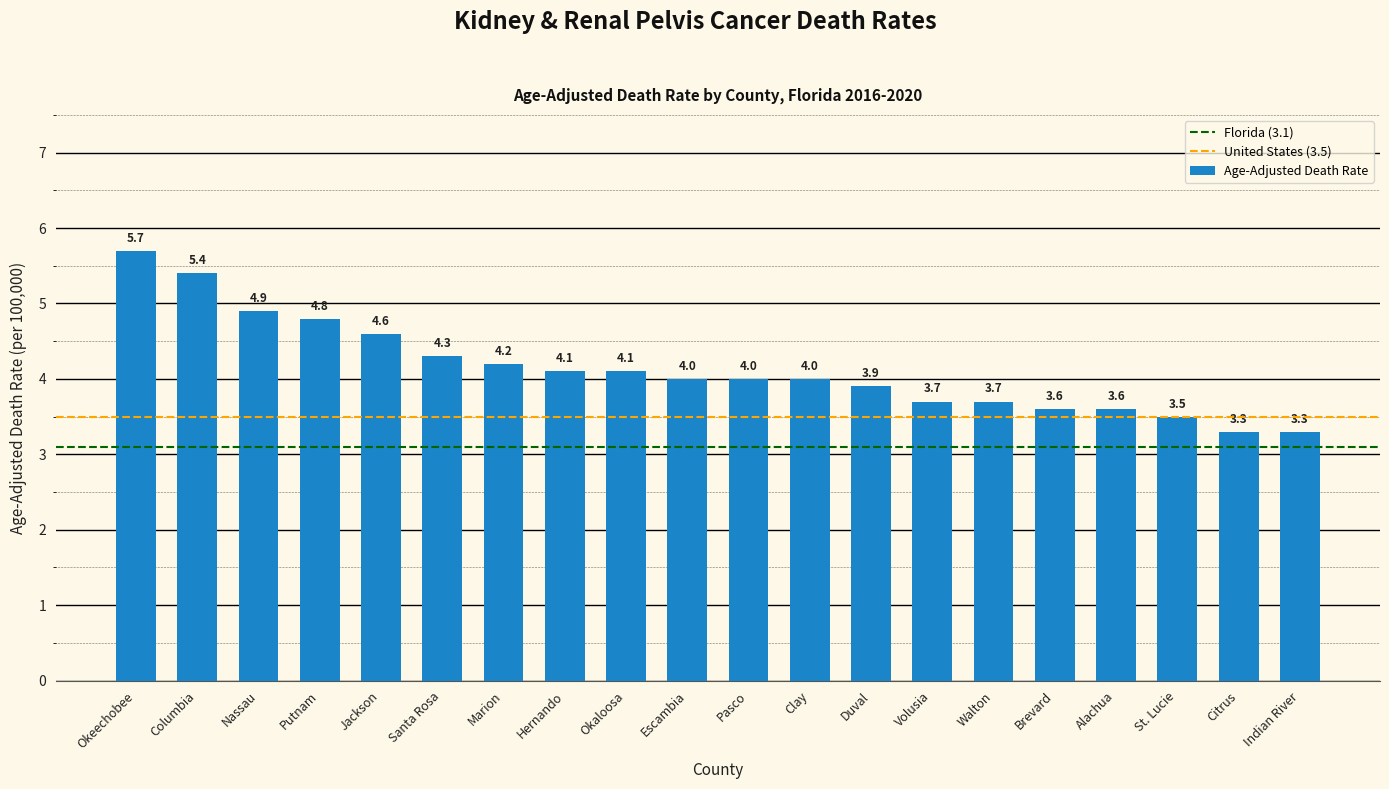

Which label corresponds to the largest value in the chart?

Okeechobee